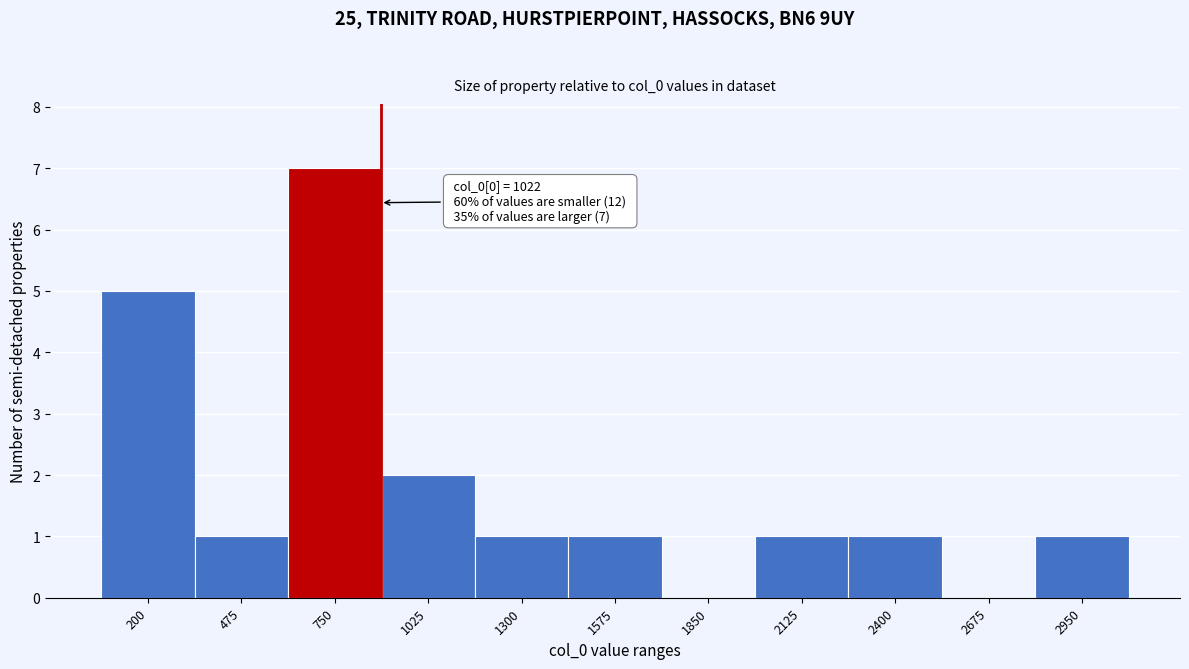

Reading left to right, what are all the values shown in this chart?

200=5	475=1	750=7	1025=2	1300=1	1575=1	1850=0	2125=1	2400=1	2675=0	2950=1